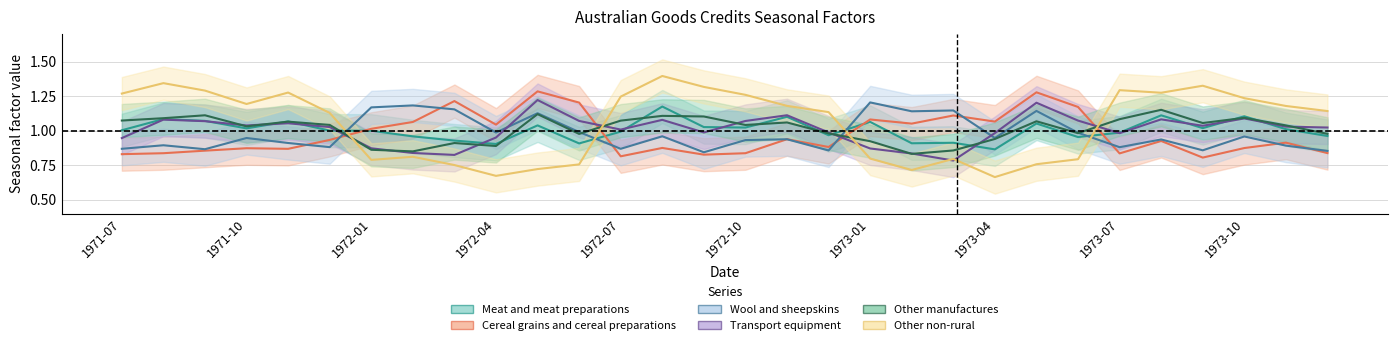

Is the value of Other non-rural at 1971-07 greater than the value of Other manufactures at 1973-03?

Yes